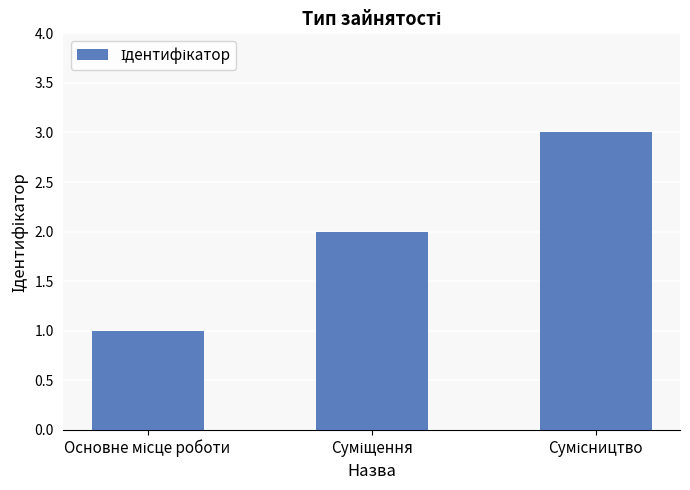

What is the minimum value shown in the chart?

1